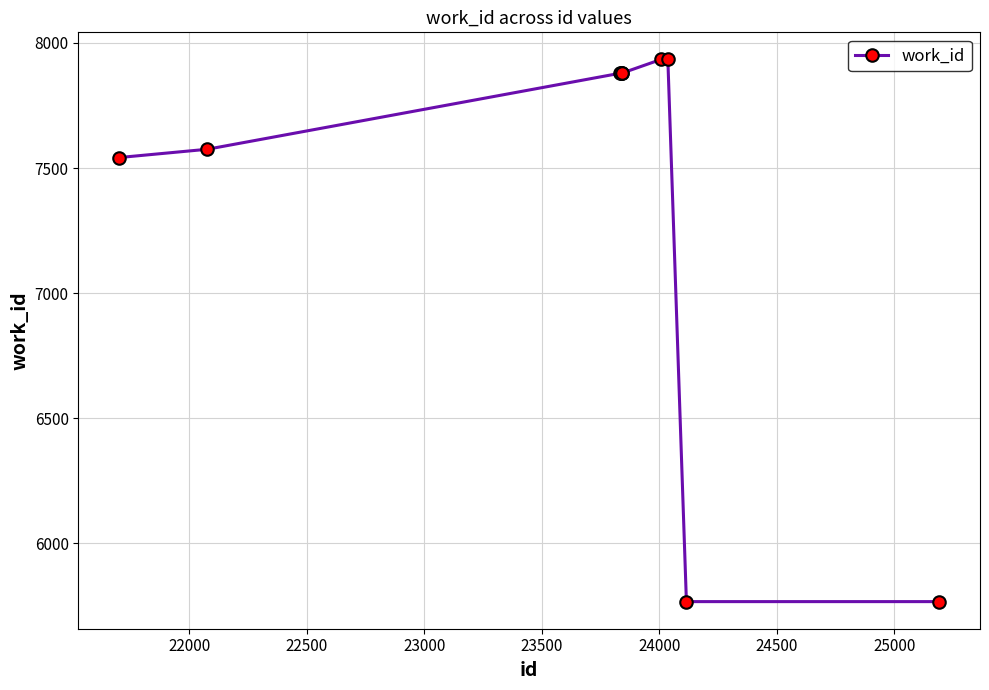

What is the sum of all values?

74035